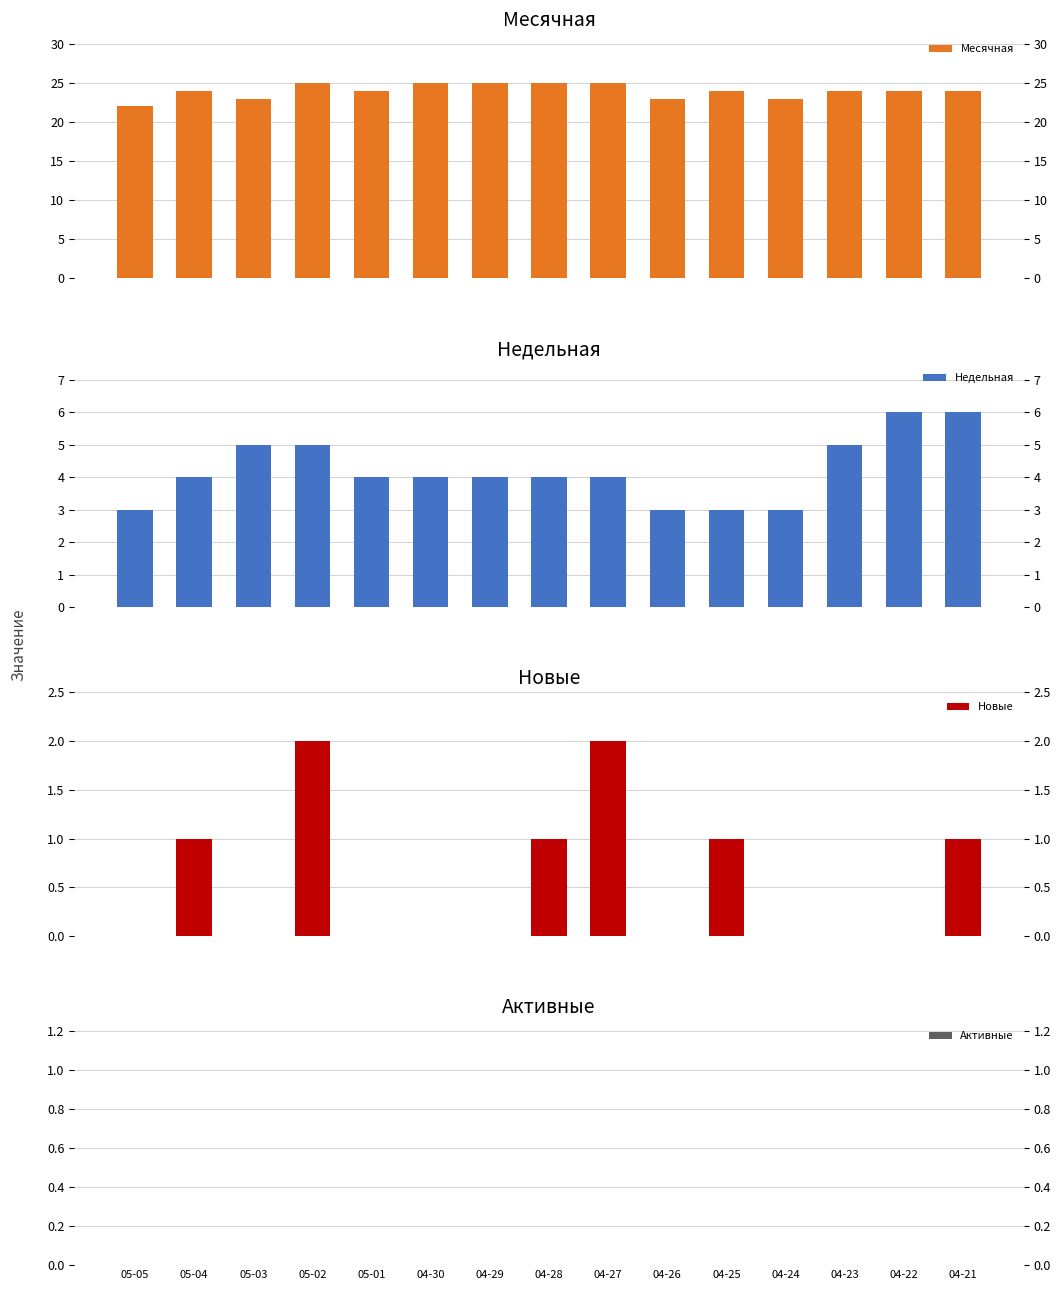

Does the chart contain any negative values?

No